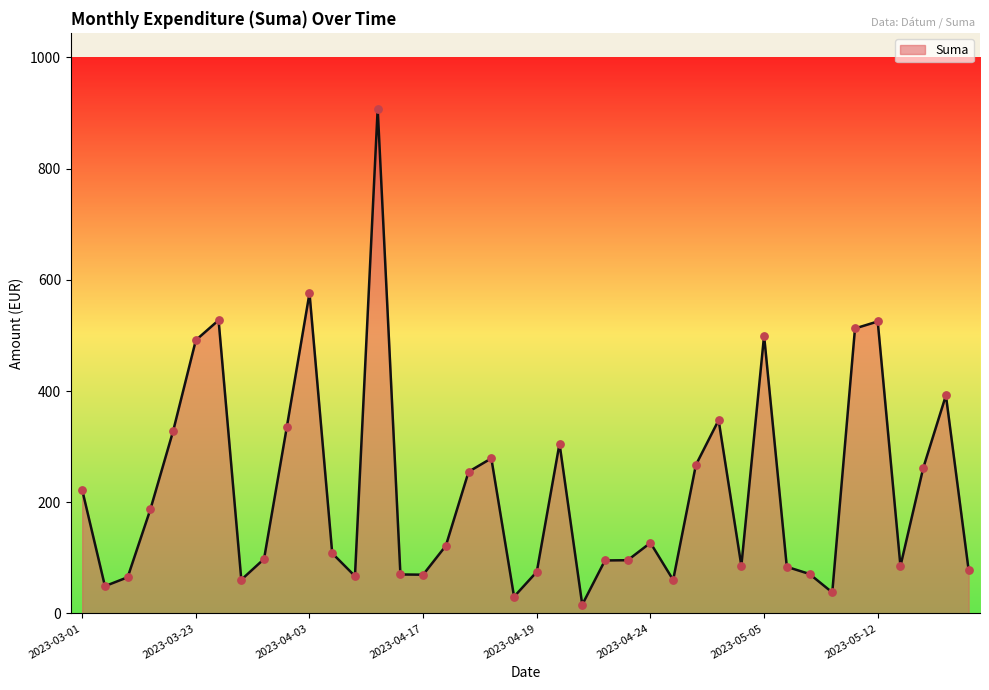

What is the difference between the maximum and minimum values?

892.5